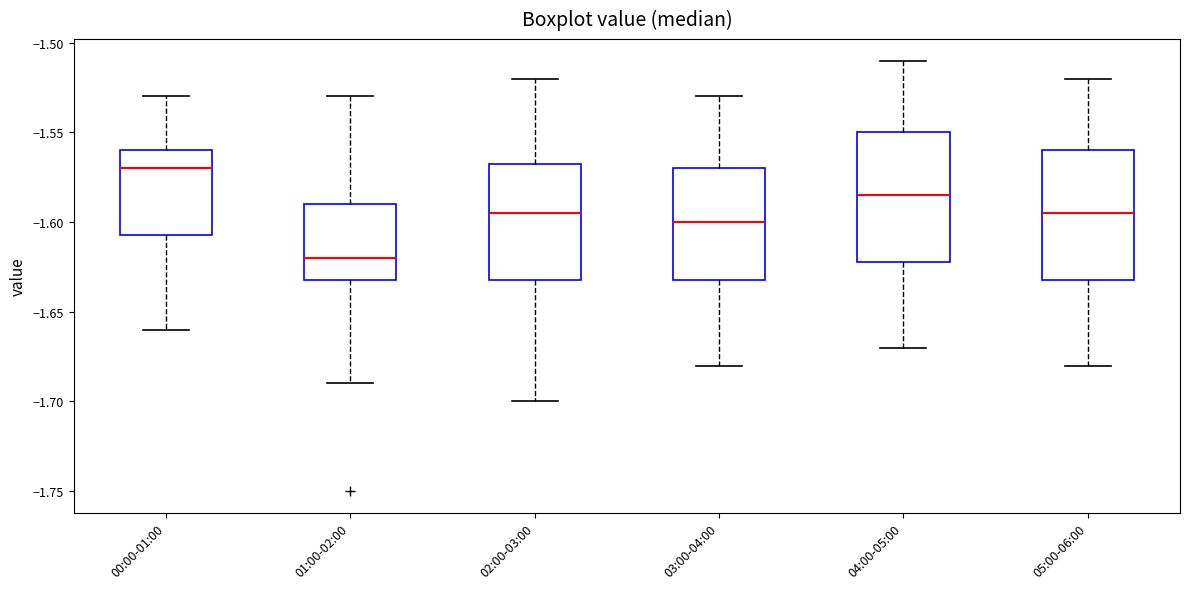

Where does the upper whisker of the box for 03:00-04:00 end on the y-axis? The values are not printed on the chart, so give them approximately, as read against the axis.

-1.530